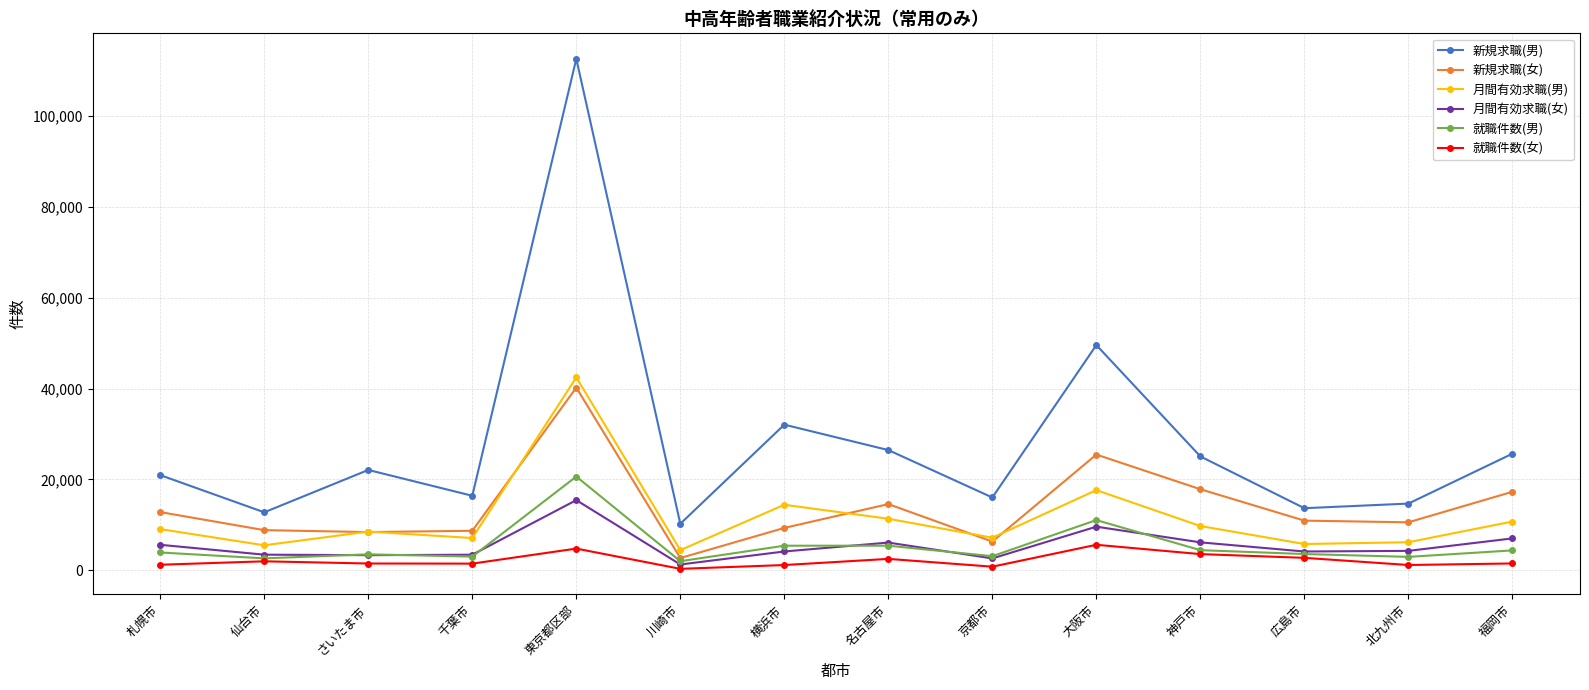

Which series has the widest spread of values?

新規求職(男)